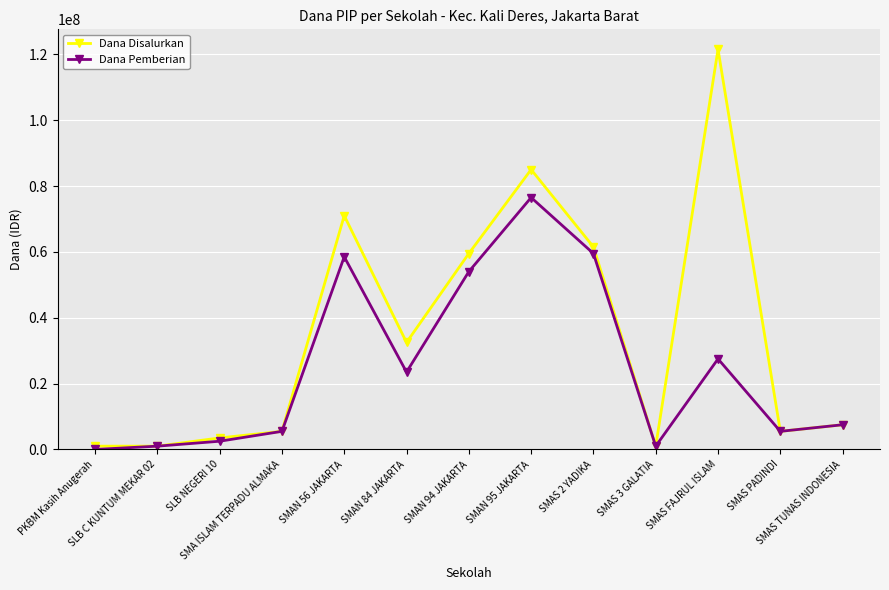

How many data points does each series have?

13